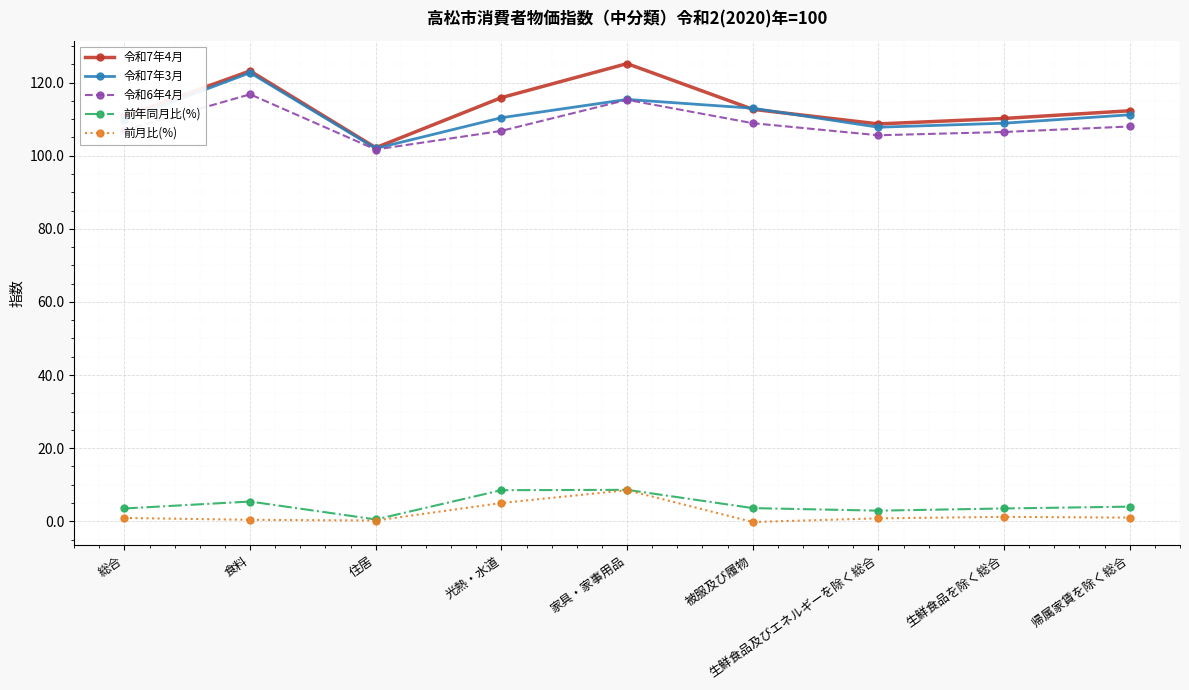

What is the difference between the second highest and minimum values in the 令和7年4月 series?

21.0